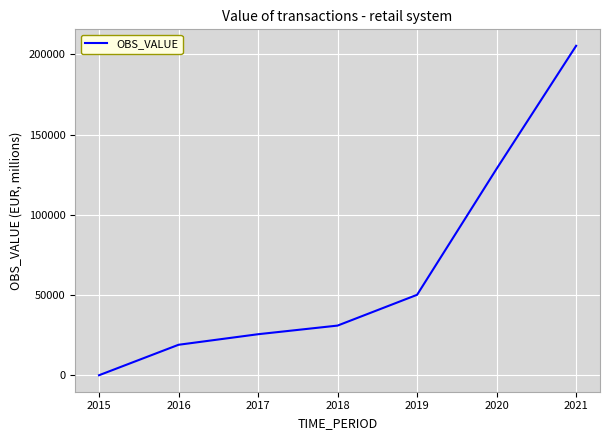

What is the average value?

65681.8